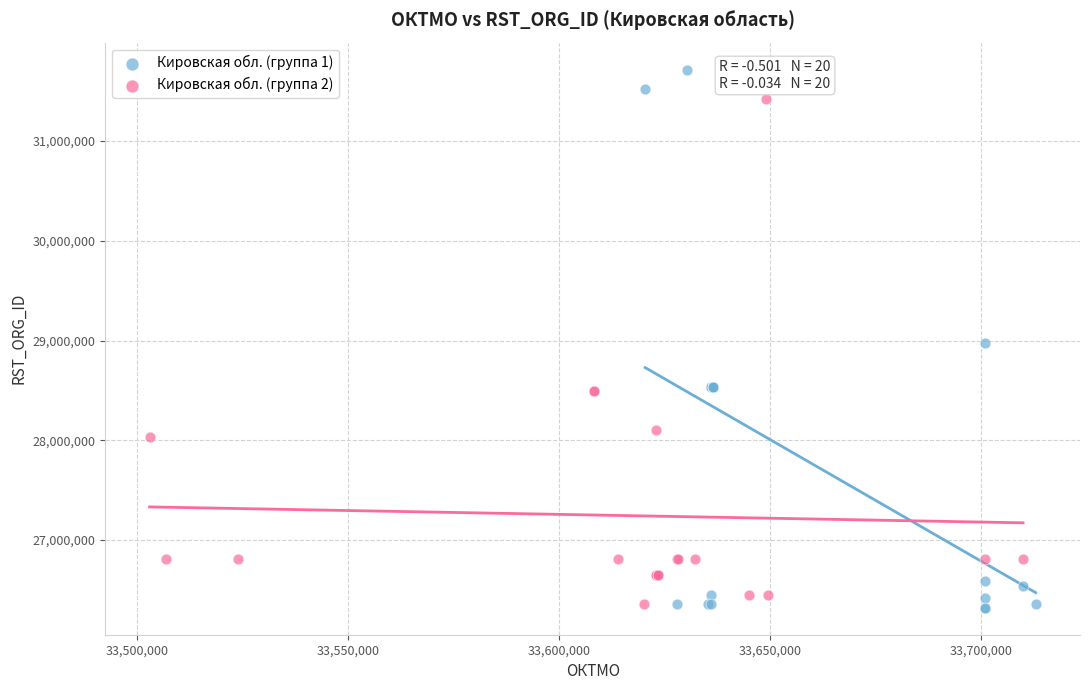

Which series has the widest spread of Y values?

Кировская обл. (группа 1)